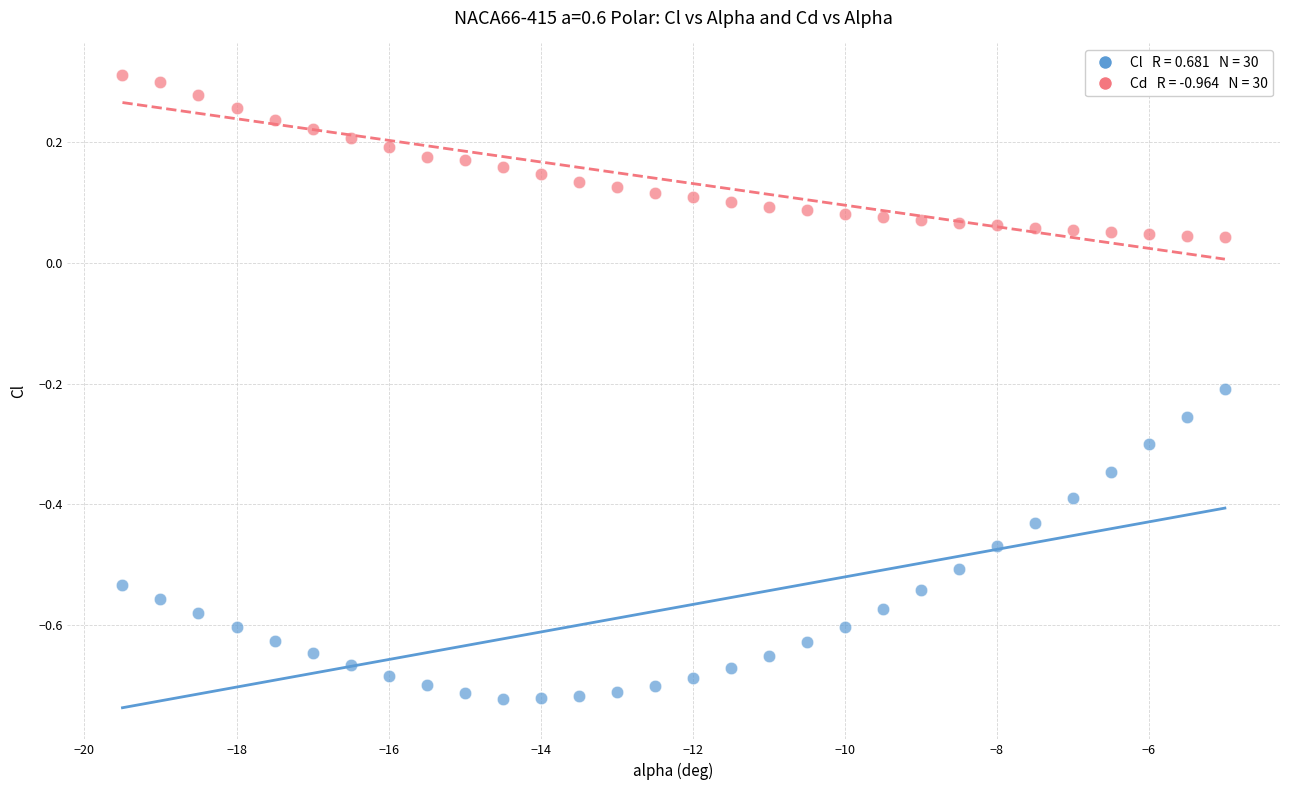

Across all data points, what is the range of Y values (max minus min)?

1.0